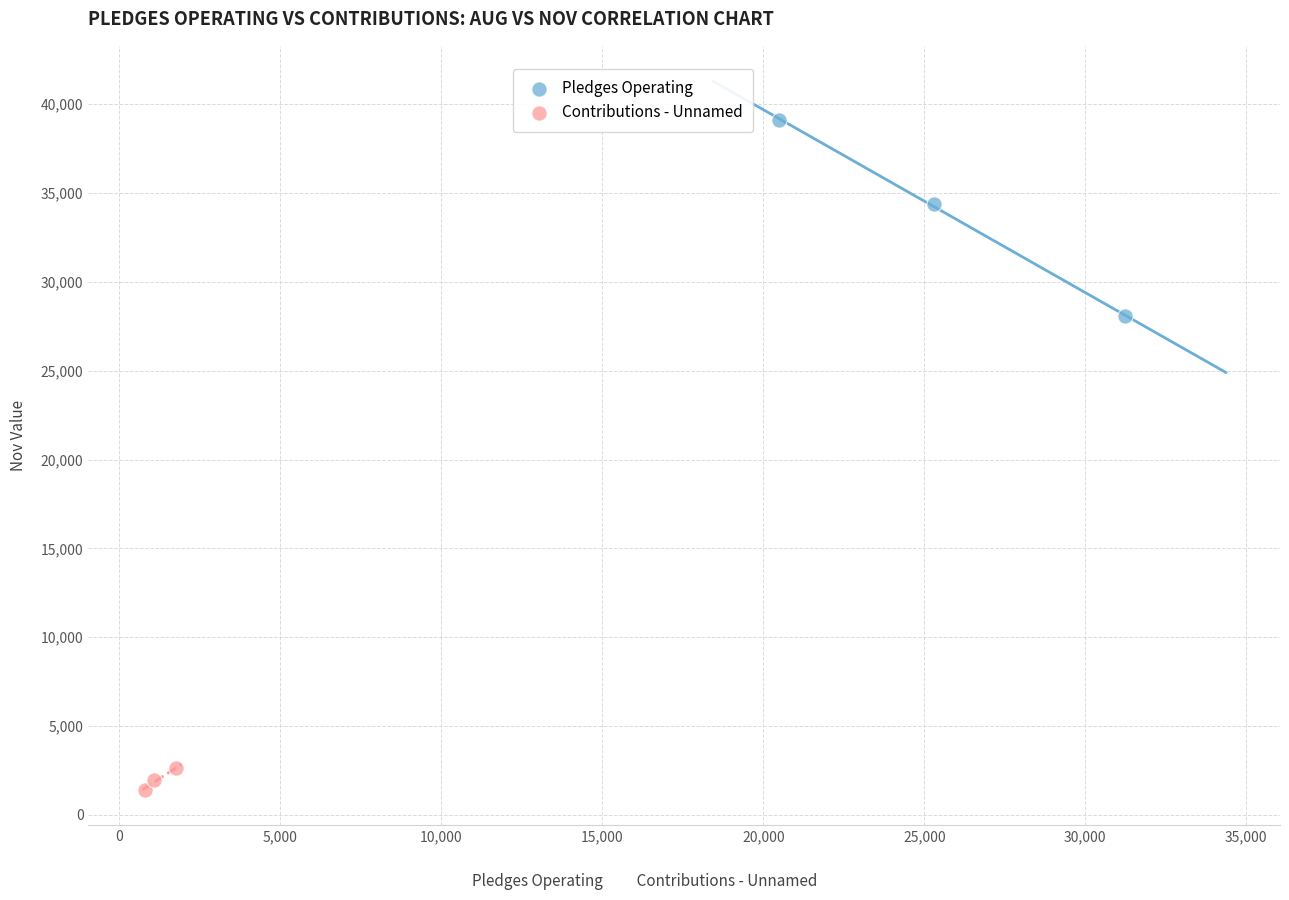

What are all the series names shown in the legend?

Pledges Operating, Contributions - Unnamed